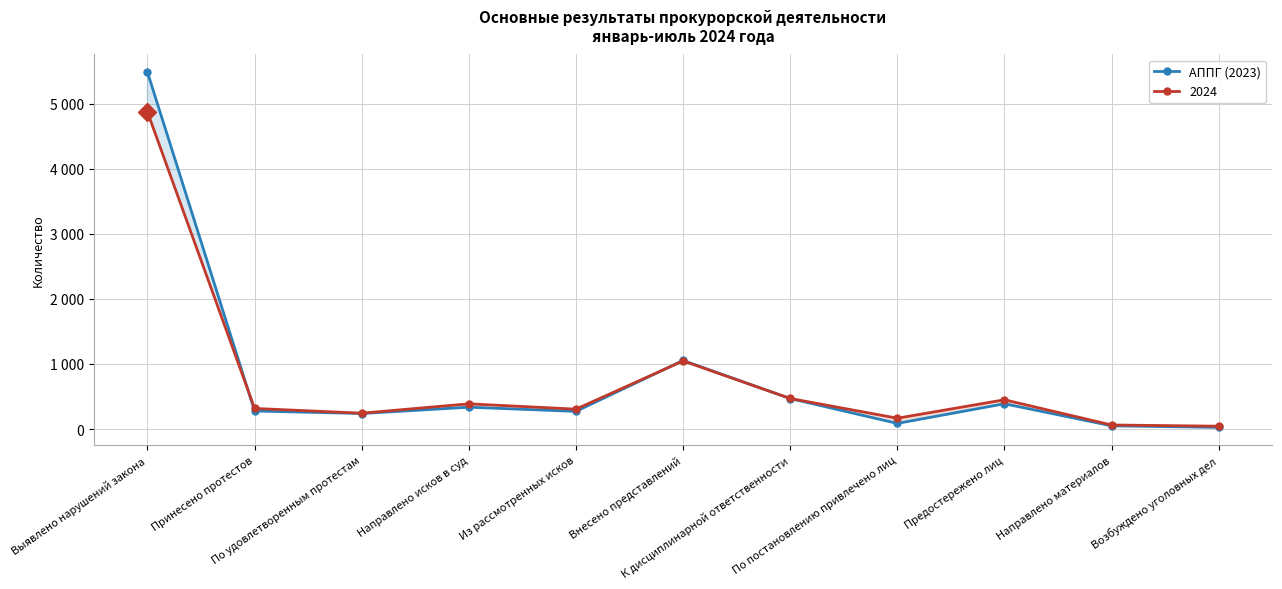

List the labels in order of value, largest first.

Выявлено нарушений закона, Внесено представлений, К дисциплинарной ответственности, Предостережено лиц, Направлено исков в суд, Принесено протестов, Из рассмотренных исков, По удовлетворенным протестам, По постановлению привлечено лиц, Направлено материалов, Возбуждено уголовных дел